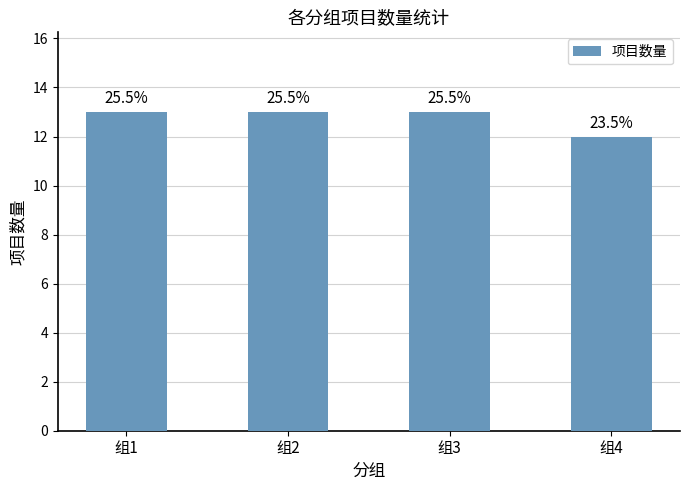

What is the greatest value displayed?

13